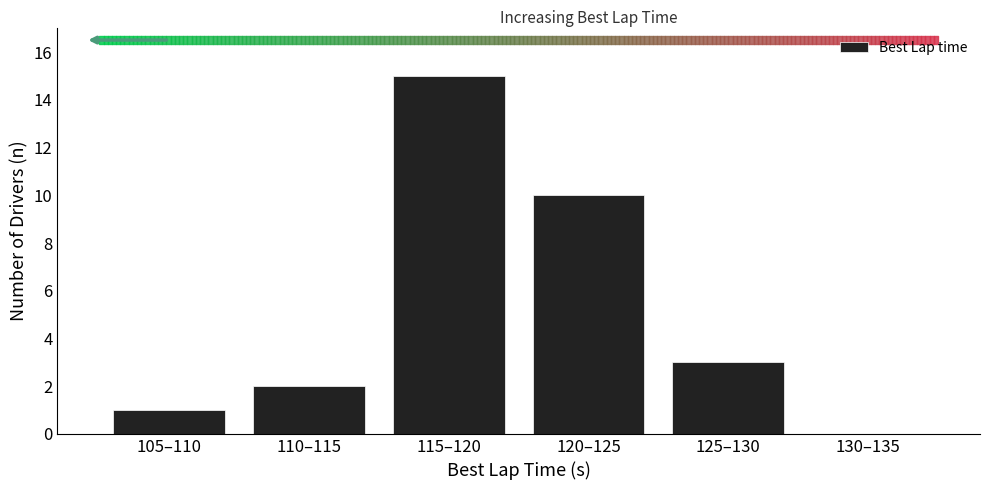

The chart shows a value of 6 at 120–125. True or false?

False